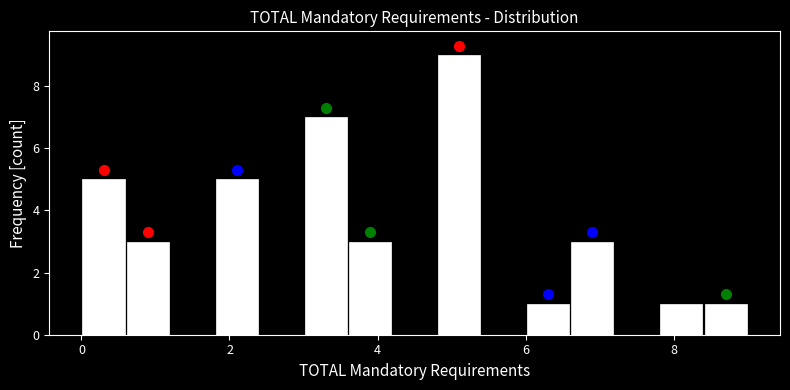

Read against the x-axis, roughly where is the centre of the tallest bar?

5.2